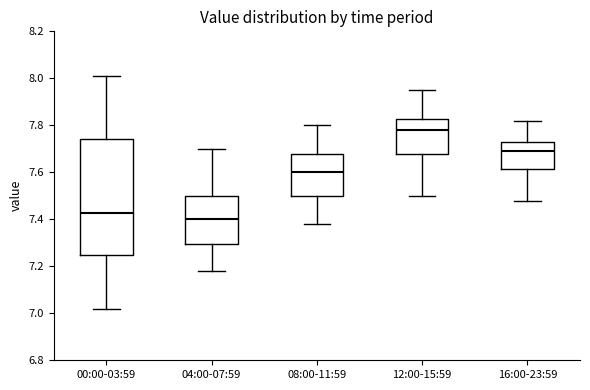

Which box's median line is the highest?

12:00-15:59